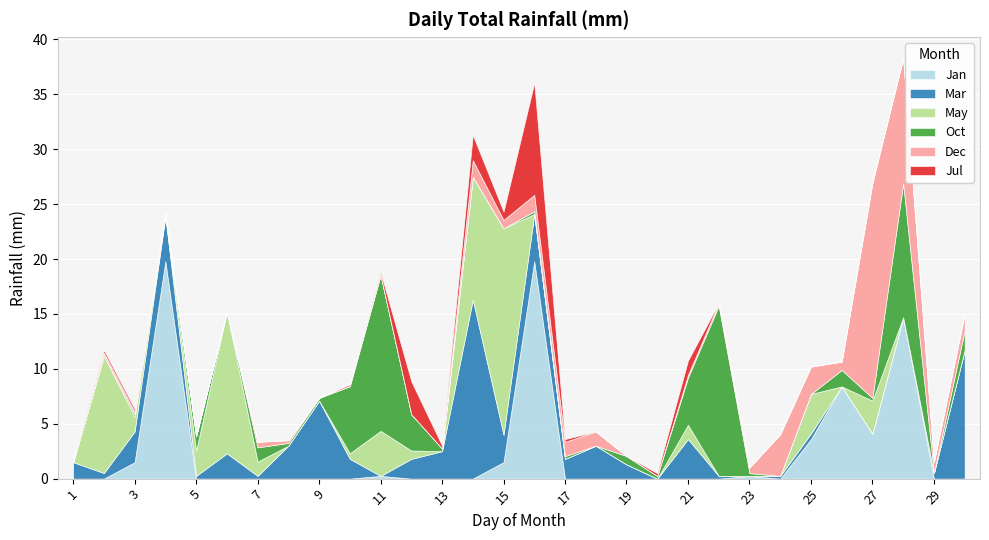

How many interior local peaks does the Mar series have?

8